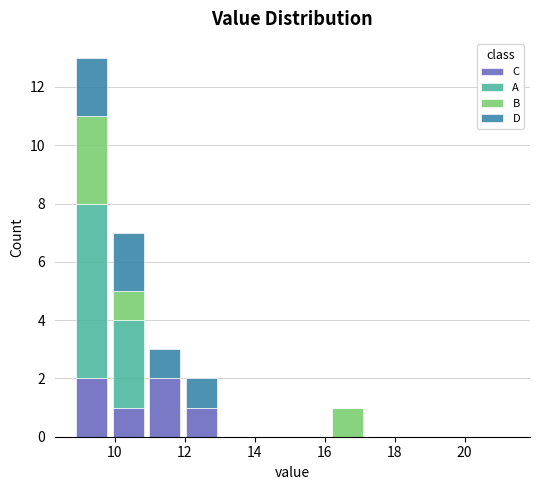

Reading left to right, transcribe this chart: for each stacked bar, give the range it covers on the x-axis and its total height. Neither the bar edges nor the heights are printed on the chart, so give them approximately, as read against the axes.

8.8 to 9.8: 13
9.8 to 11.0: 7
11.0 to 12.0: 3
12.0 to 13.0: 2
13.0 to 14.0: 0
14.0 to 15.0: 0
15.0 to 16.2: 0
16.2 to 17.2: 1
17.2 to 18.2: 0
18.2 to 19.2: 0
19.2 to 20.2: 0
20.2 to 21.4: 0